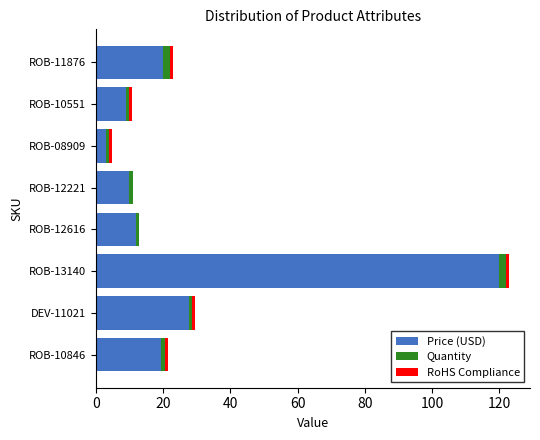

What is the sum of all Price (USD) values?

220.9